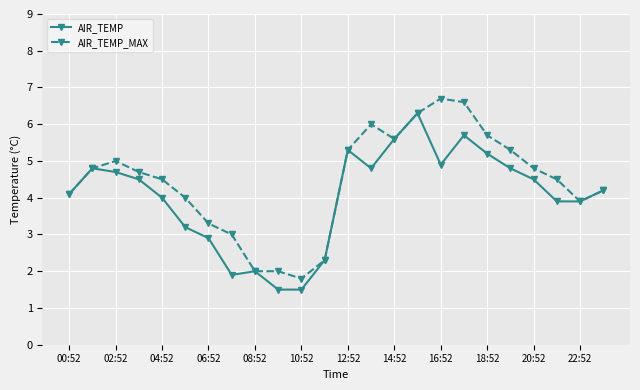

List the series in order of their peak value, lowest first.

AIR_TEMP, AIR_TEMP_MAX